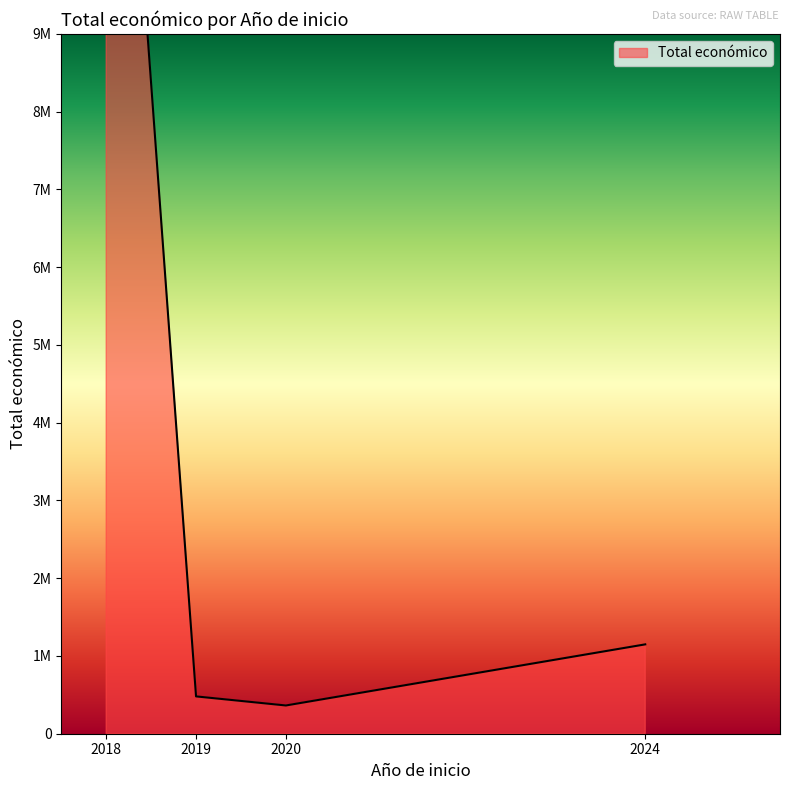

Where is the first local maximum?

2018